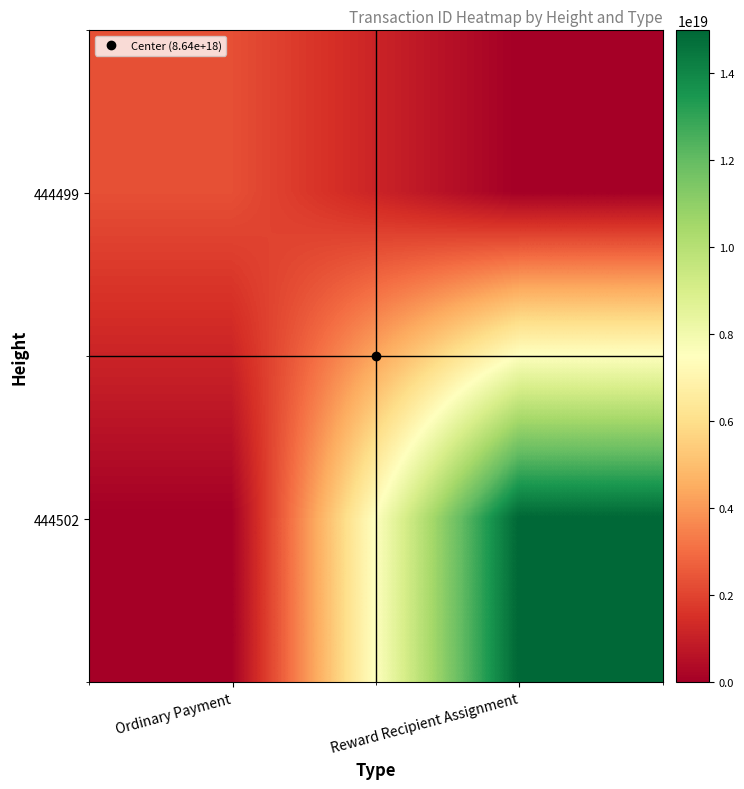

At how many categories does at least one series exceed 11287160682671181824?

1